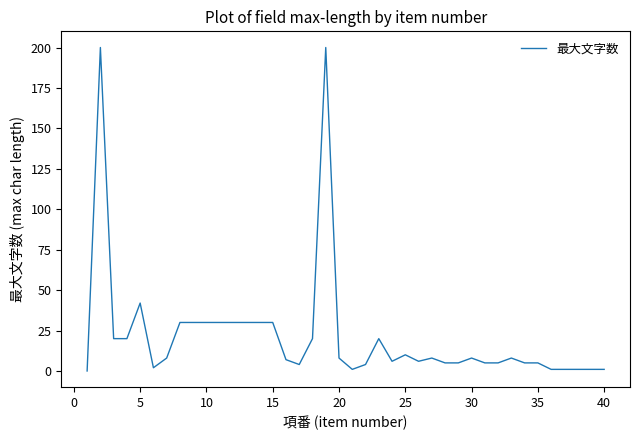

What is the greatest value displayed?

200